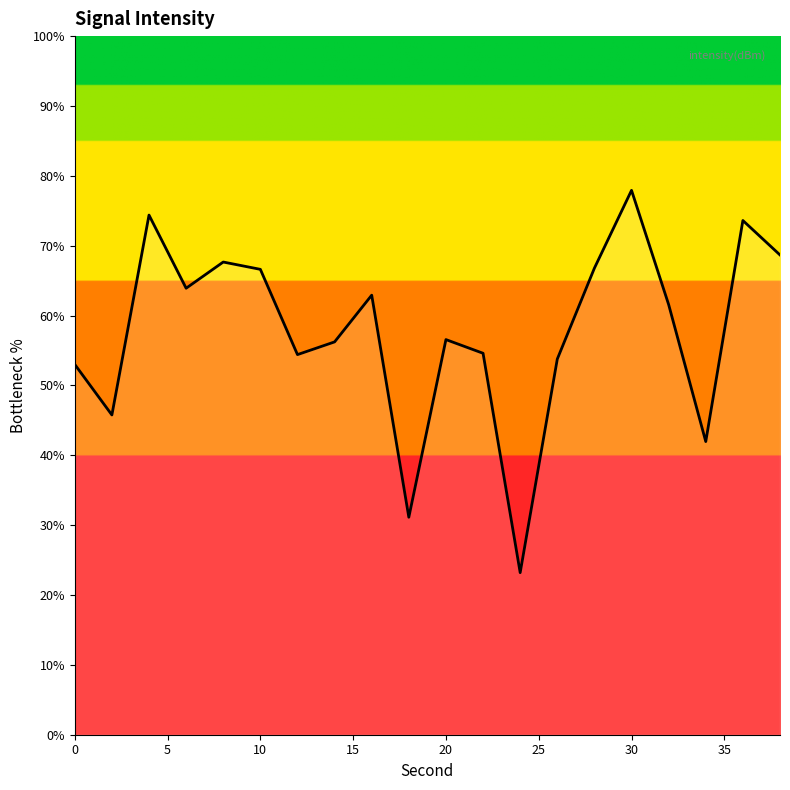

What is the minimum value shown in the chart?

23.2